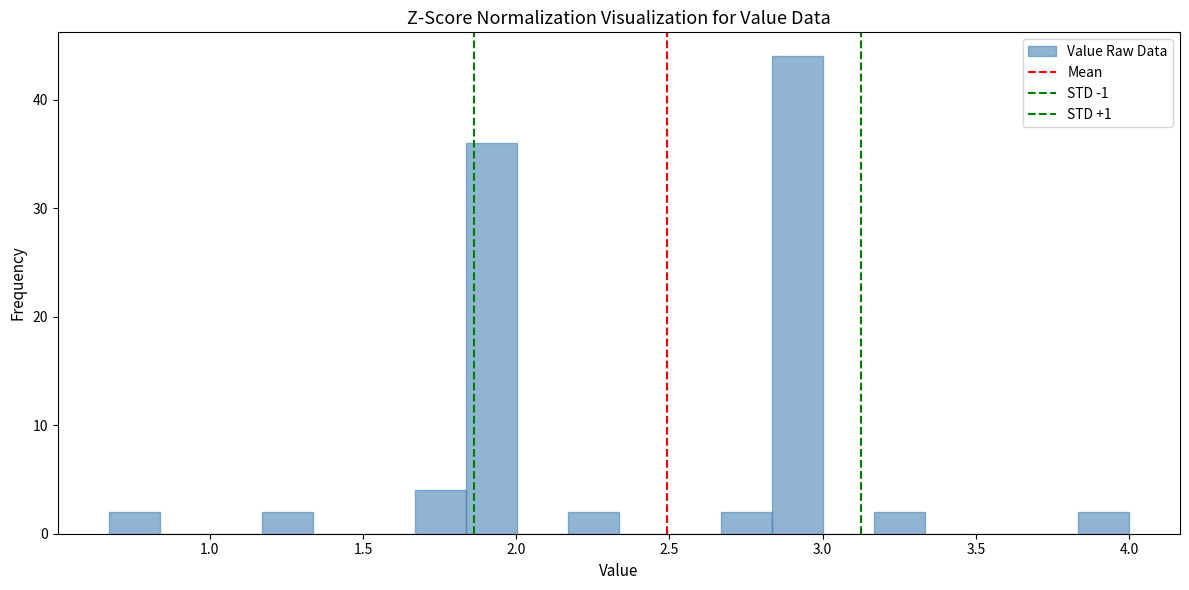

Around what value on the x-axis is the tallest bar? Give the approximate position of its centre, as read against the axis.

2.90